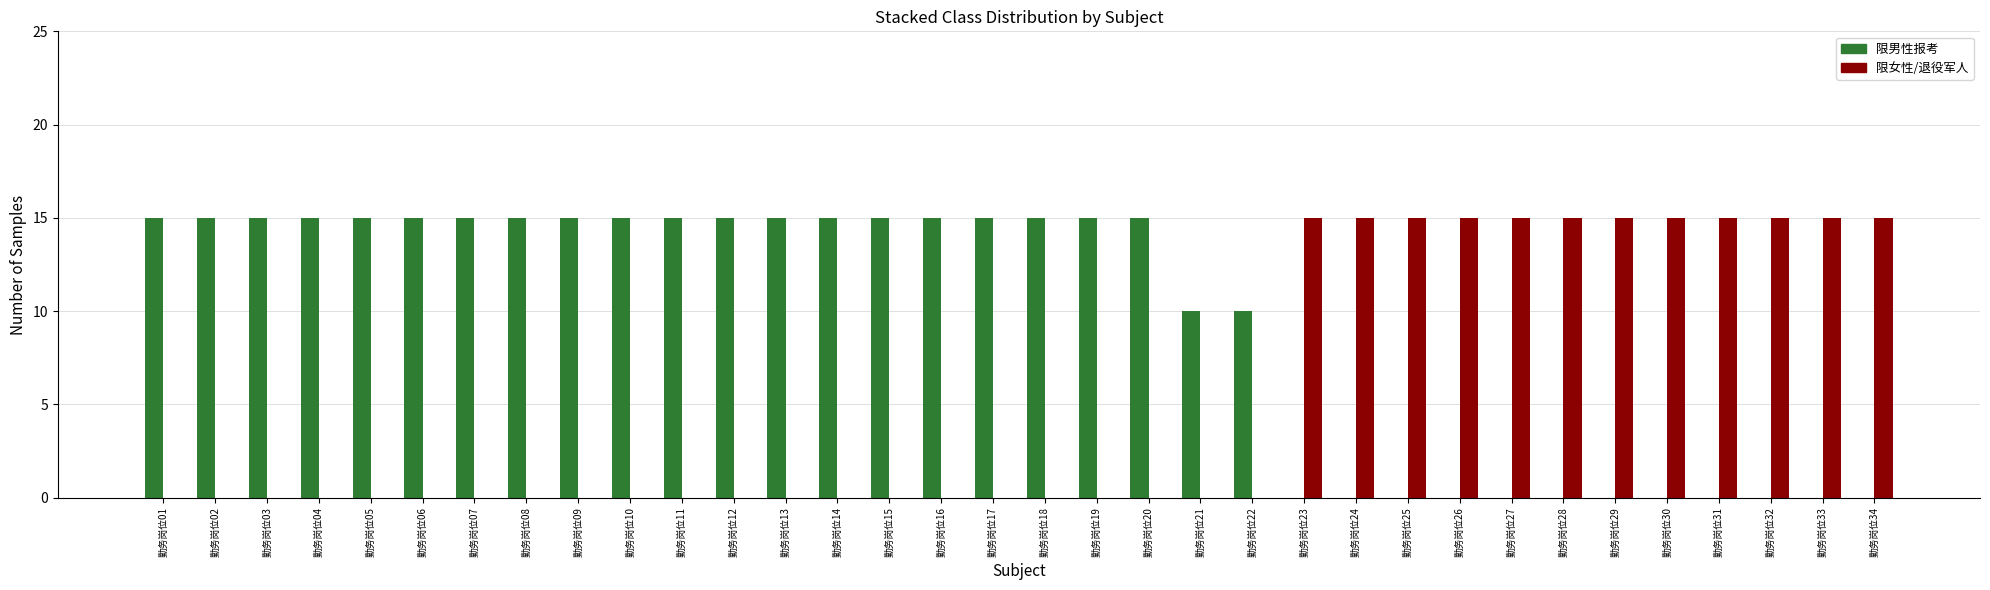

Does the chart contain stacked bars?

No